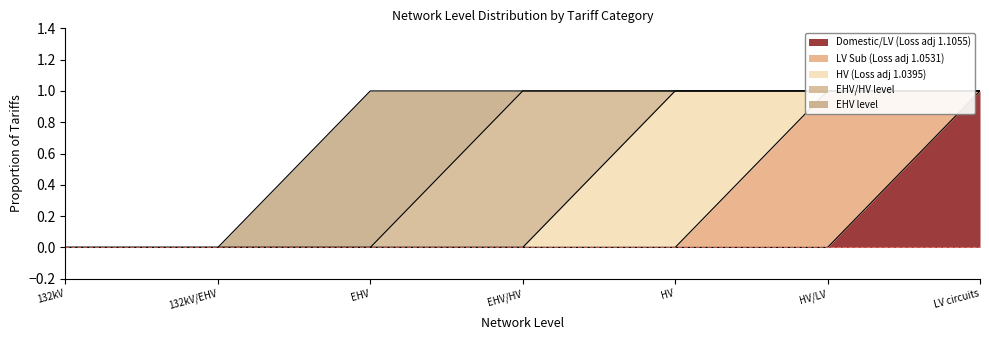

Reading right to left, what are all the values shown in this chart?

Domestic/LV (Loss adj 1.1055): 1	0	0	0	0	0	0
LV Sub (Loss adj 1.0531): 0	1	0	0	0	0	0
HV (Loss adj 1.0395): 0	0	1	0	0	0	0
EHV/HV level: 0	0	0	1	0	0	0
EHV level: 0	0	0	0	1	0	0